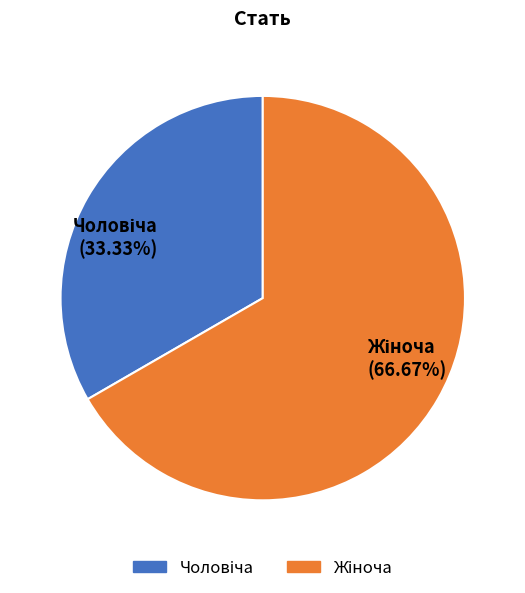

Is there any slice that represents more than half of the pie?

Yes